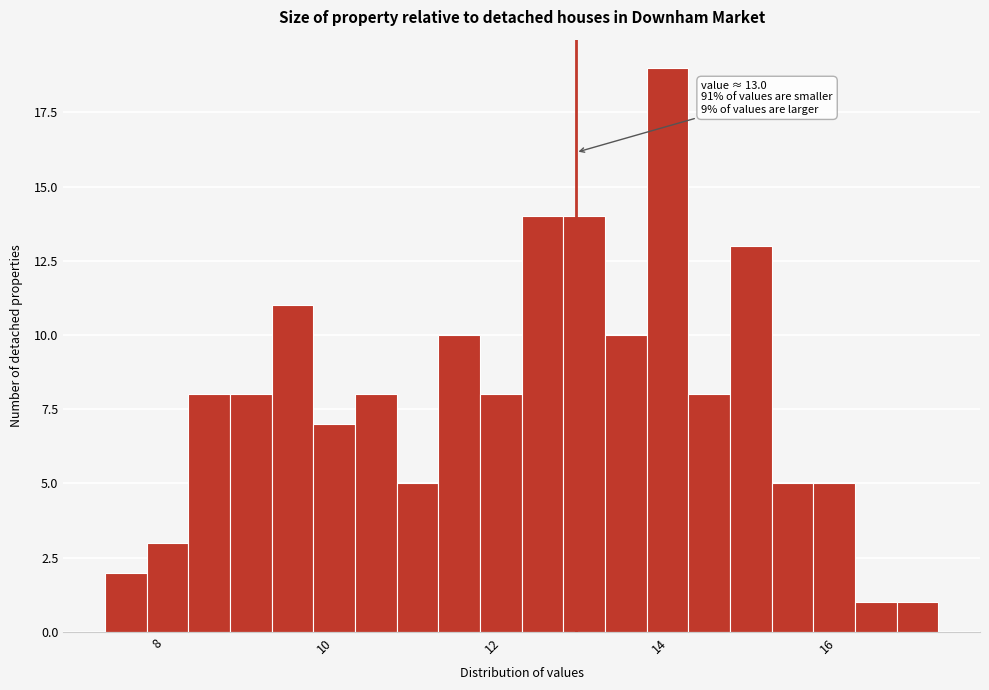

Around what value on the x-axis is the tallest bar? Give the approximate position of its centre, as read against the axis.

14.0